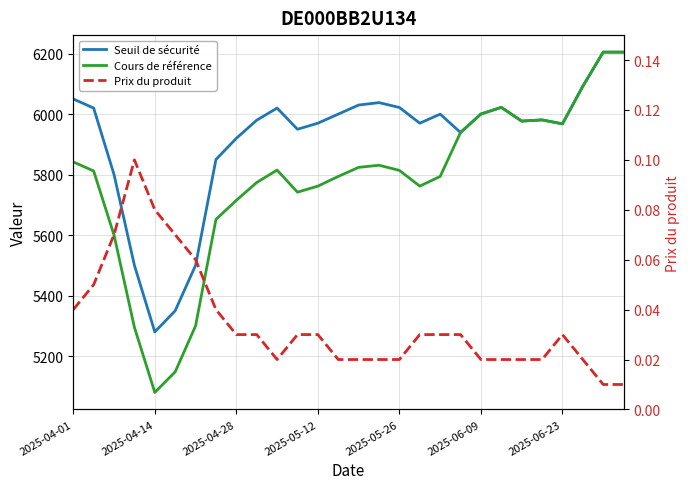

Which series has the widest spread of values?

Cours de référence